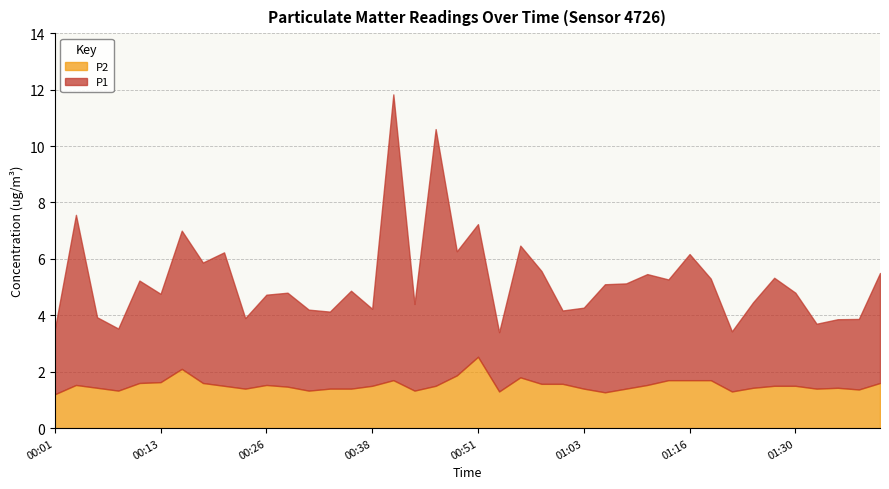

True or false: P2 and P1 cross at least once.

False